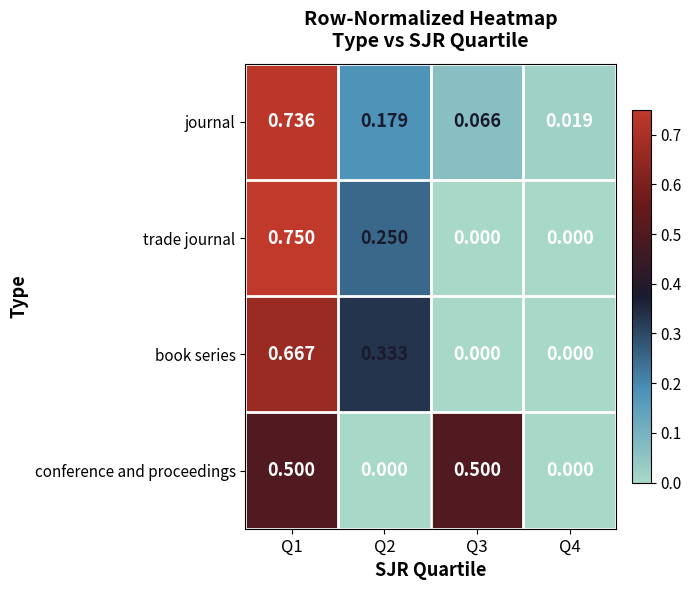

Is the value of journal at Q3 greater than the value of trade journal at Q2?

No